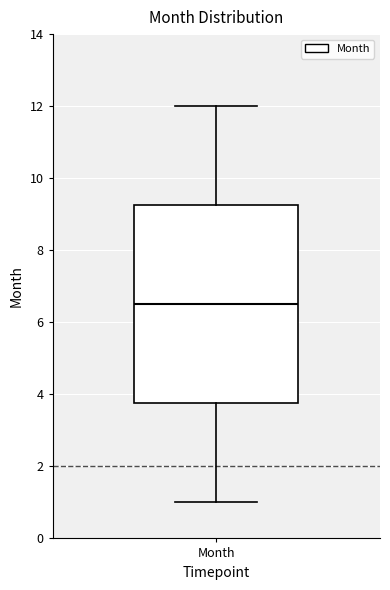

Read this box plot against the y-axis: the position of the median line, the range covered by the box, and the ends of both whiskers. The values are not printed on the chart, so give them approximately, as read against the axis.

median 6.6, box 3.8 to 9.2, whiskers 1.0 to 12.0